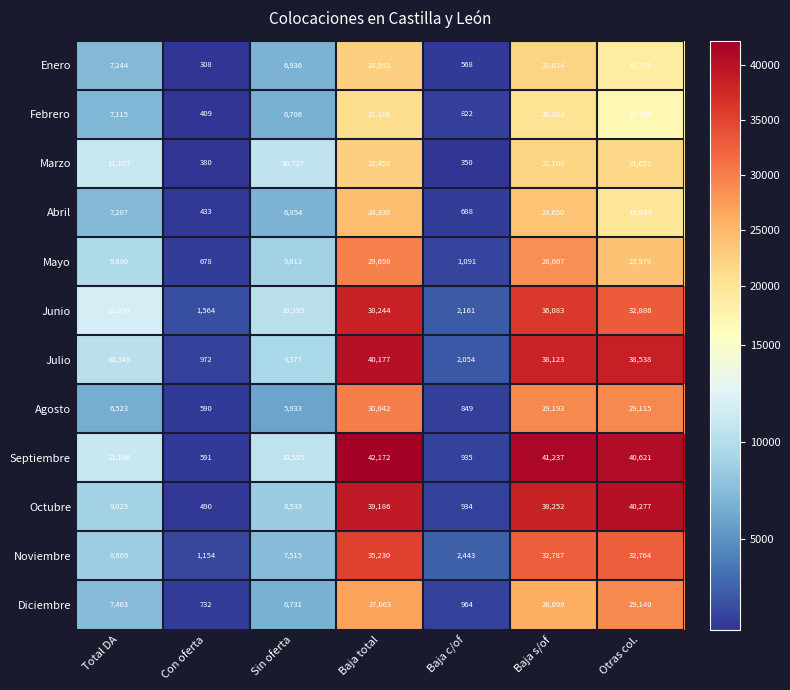

Which series has the widest spread of values?

Septiembre